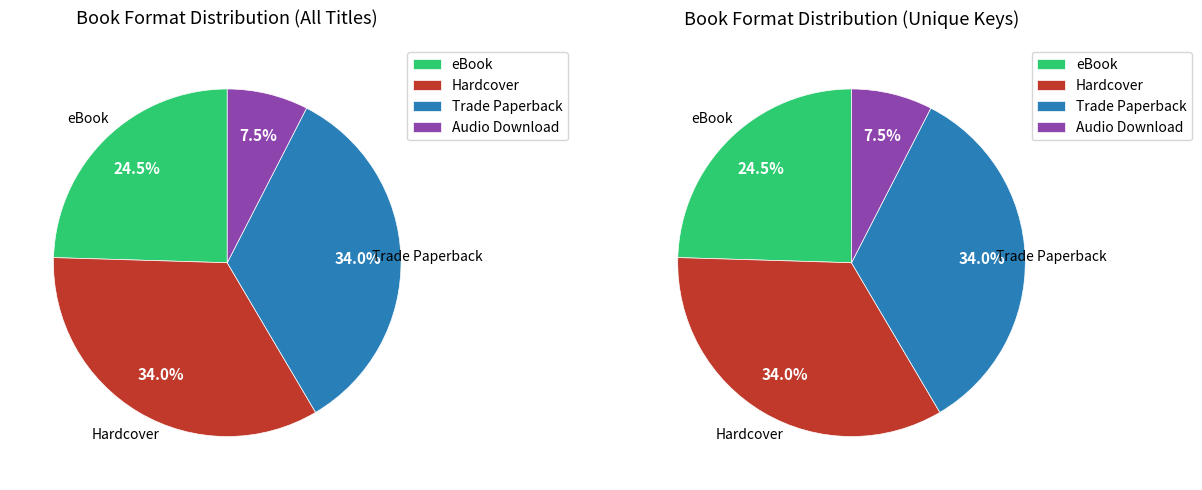

To the nearest percent, what is the difference between the largest and smallest slice percentages?

26%